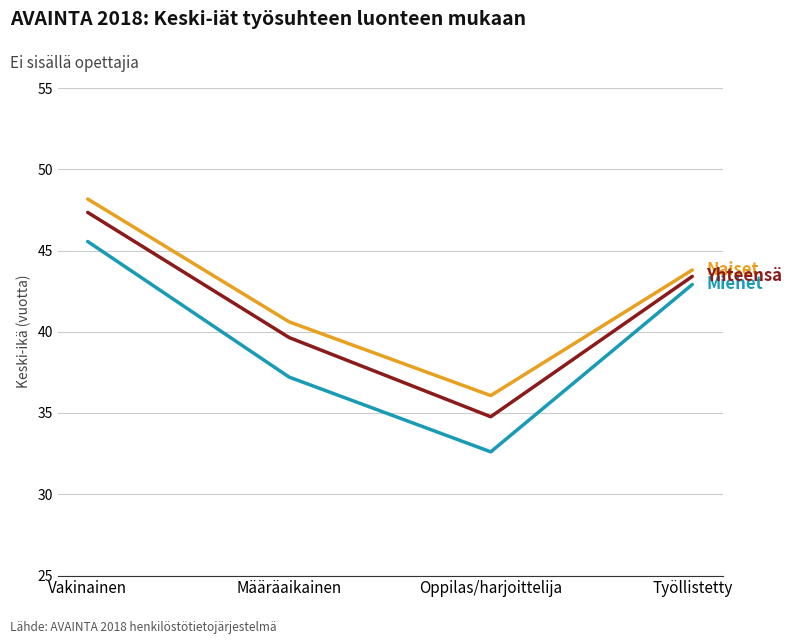

What position from the left is Vakinainen?

1